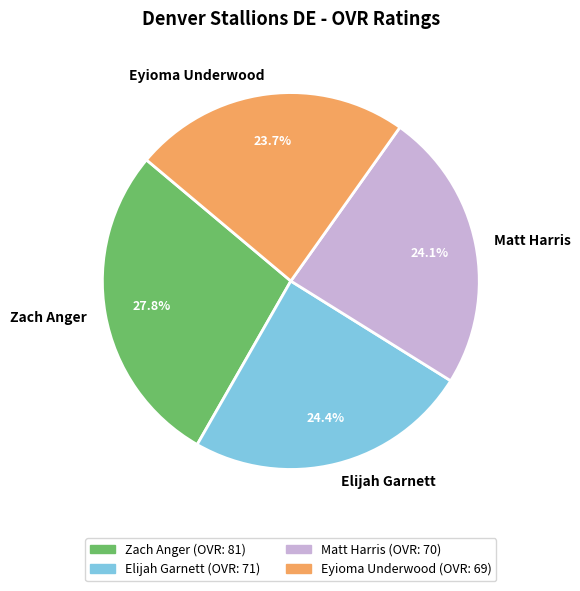

How many slices are in this pie chart?

4